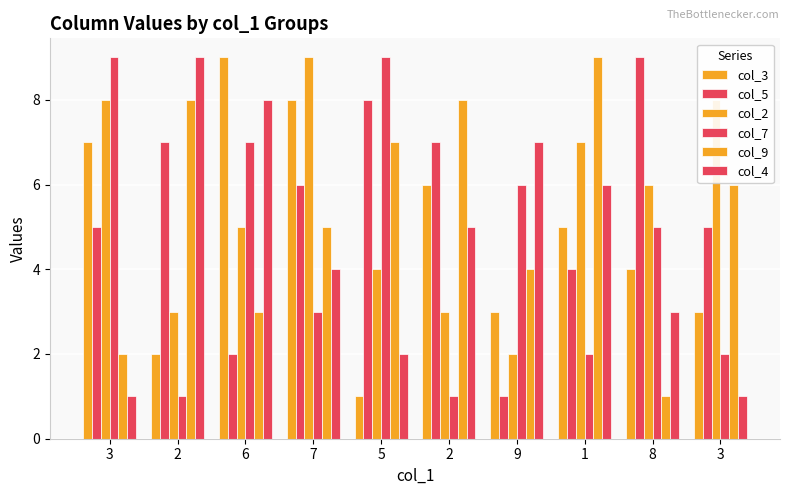

Count the number of data series in this chart.

6